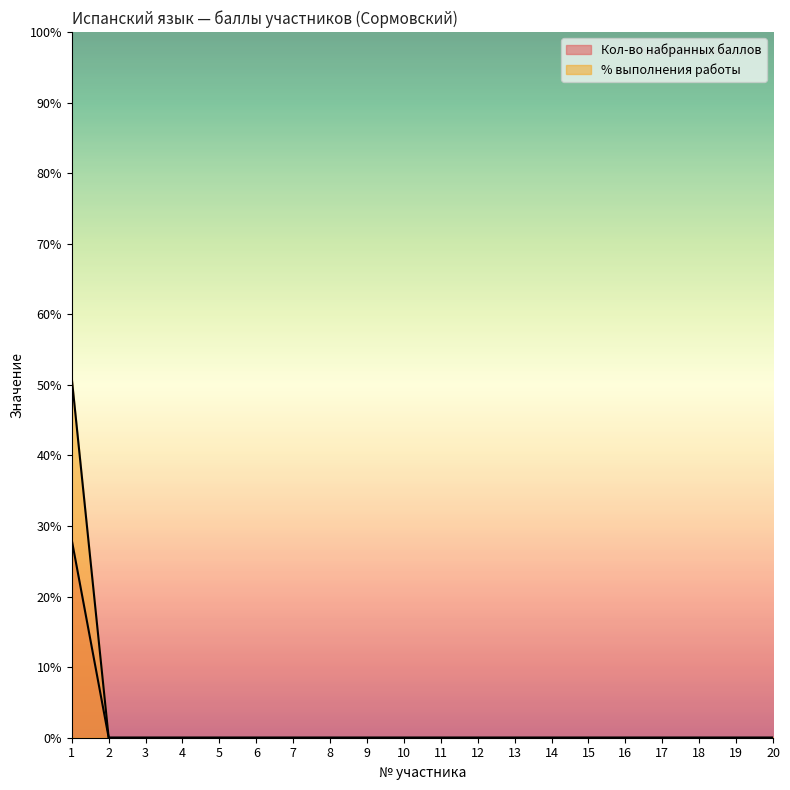

Rank the series at 4 from highest to lowest value.

Кол-во набранных баллов, % выполнения работы